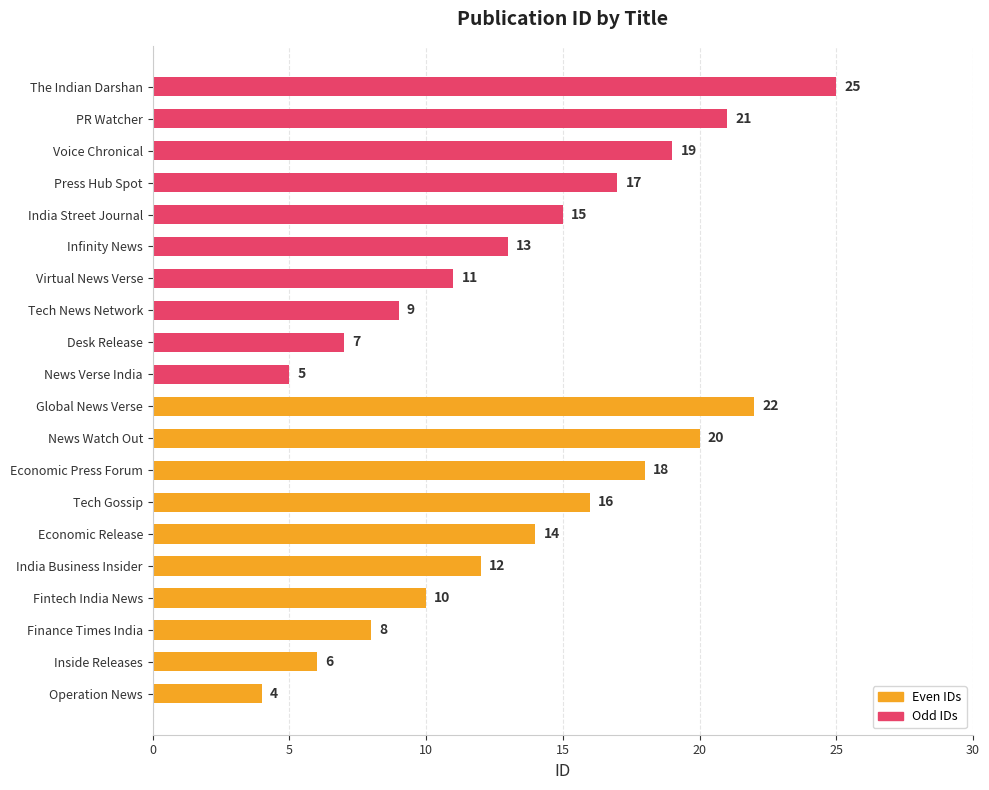

How many Odd IDs values are between 9 and 19?

6